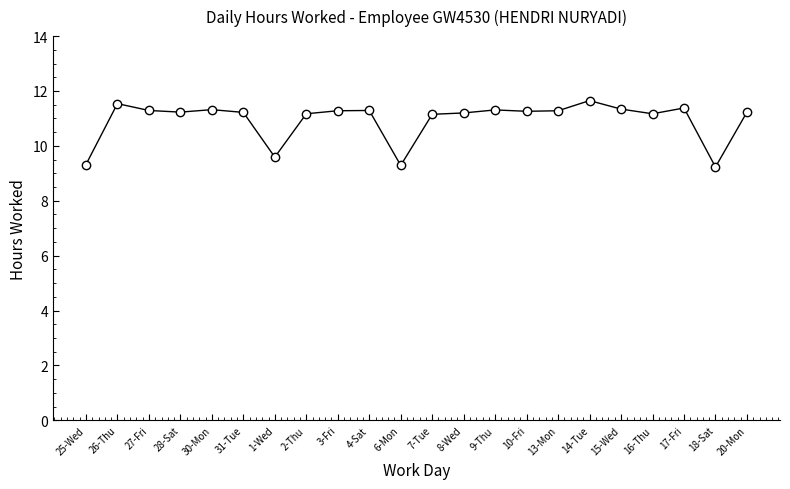

What is the value of the 12th point from the left?

11.2